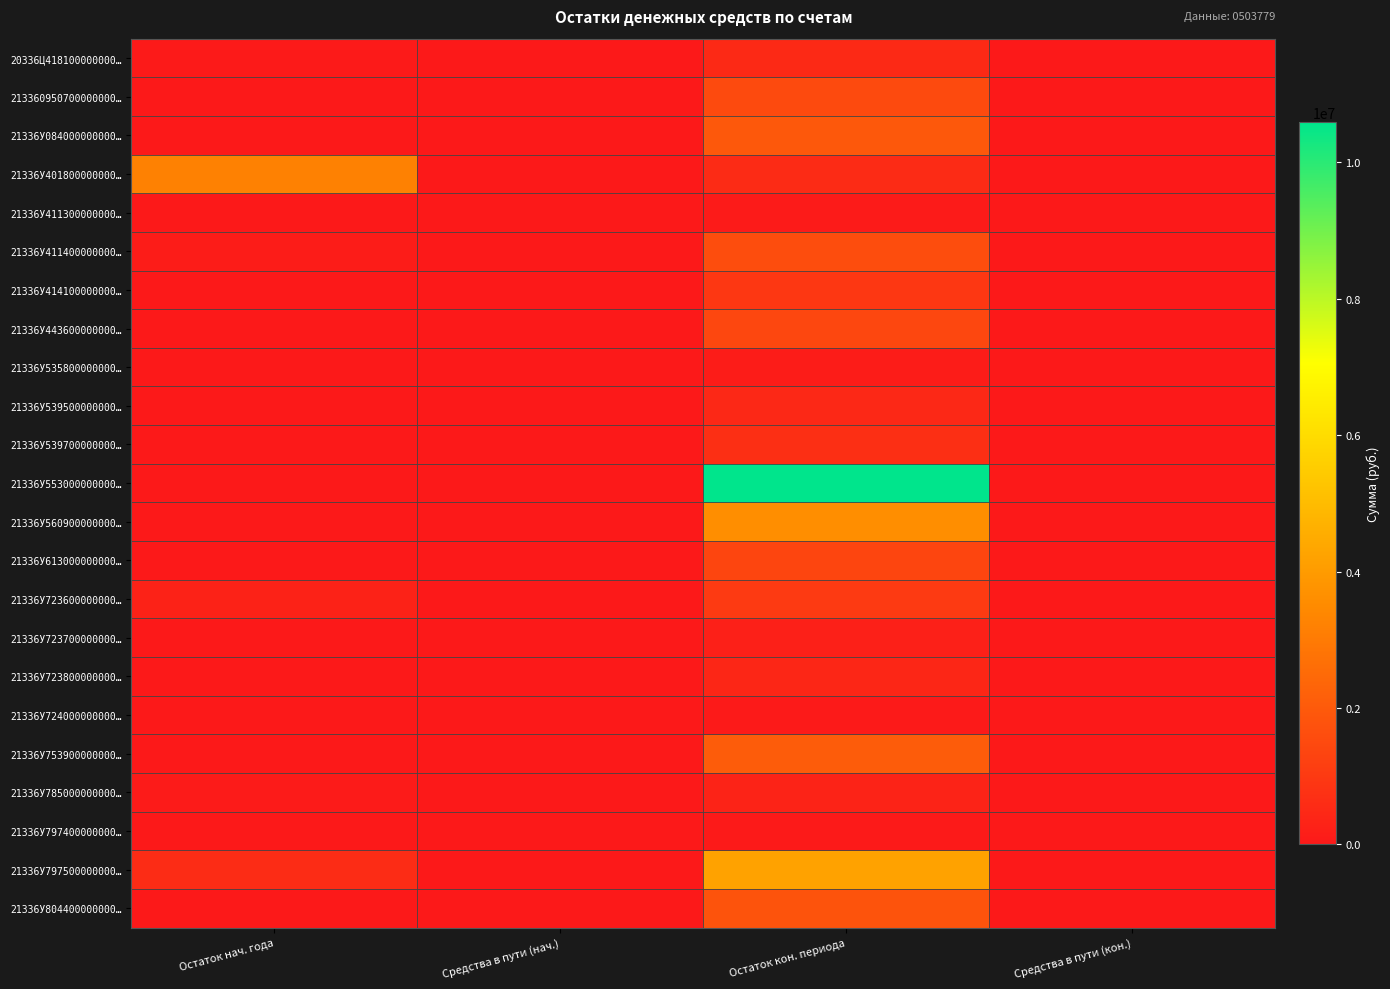

List the series in order of their peak value, lowest first.

21336У724000000000…, 21336У797400000000…, 21336У411300000000…, 21336У535800000000…, 21336У723700000000…, 21336У785000000000…, 21336У723800000000…, 21336У539500000000…, 20336Ц418100000000…, 21336У539700000000…, 21336У414100000000…, 21336У723600000000…, 21336У613000000000…, 21336У443600000000…, 213360950700000000…, 21336У411400000000…, 21336У804400000000…, 21336У084000000000…, 21336У753900000000…, 21336У401800000000…, 21336У560900000000…, 21336У797500000000…, 21336У553000000000…